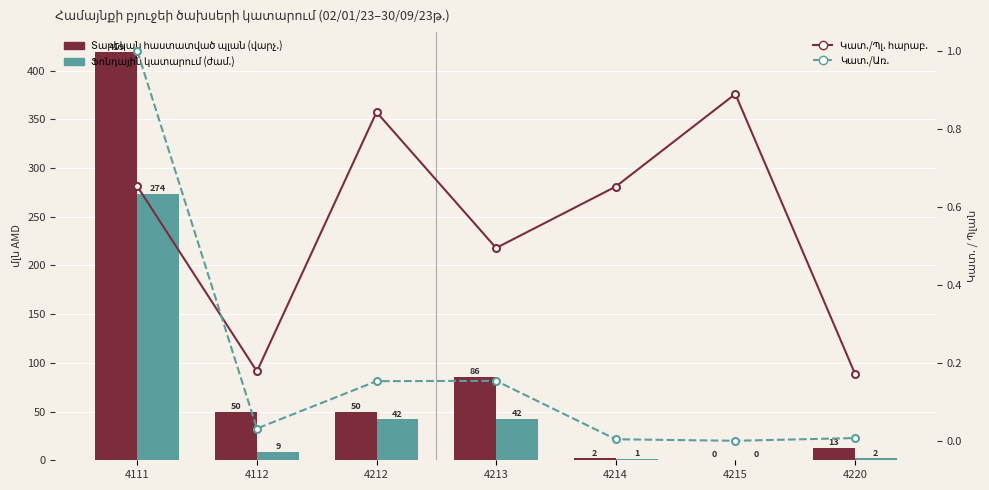

What value does the Germania series have at 4111?

0.7